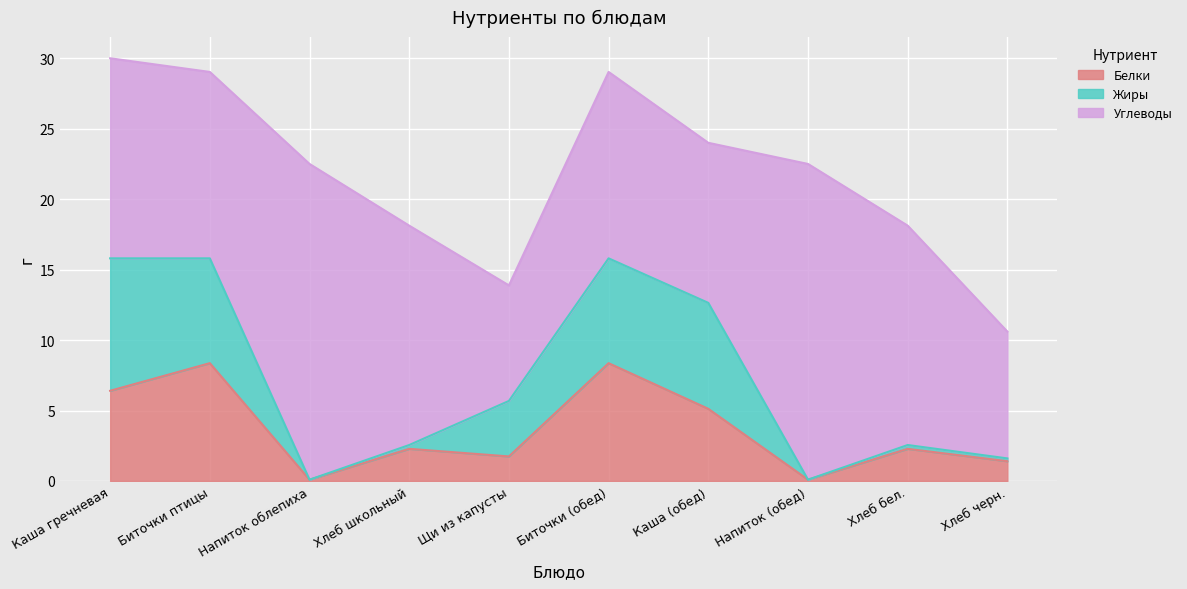

True or false: Углеводы and Белки cross at least once.

False